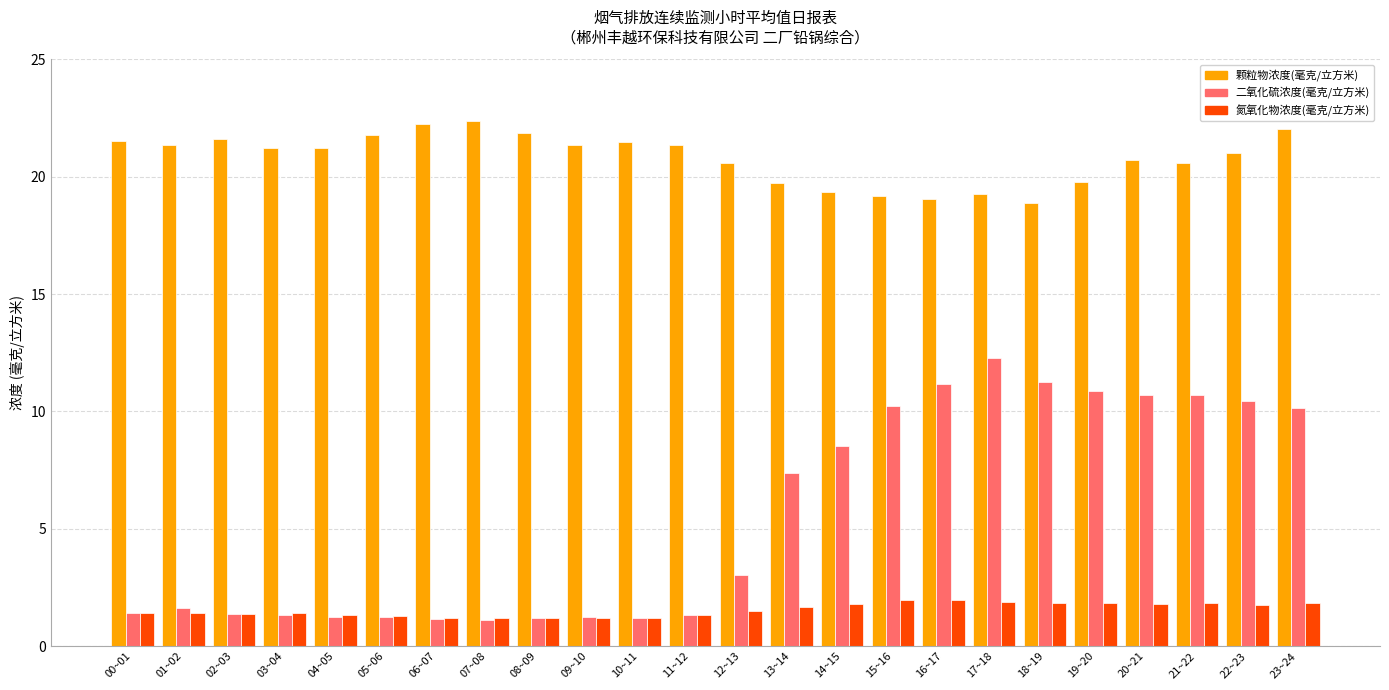

What are all the series names shown in the legend?

颗粒物浓度(毫克/立方米), 二氧化硫浓度(毫克/立方米), 氮氧化物浓度(毫克/立方米)